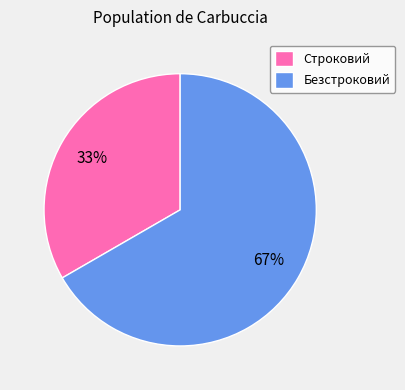

Do Безстроковий and Строковий together represent more than half of the pie?

Yes